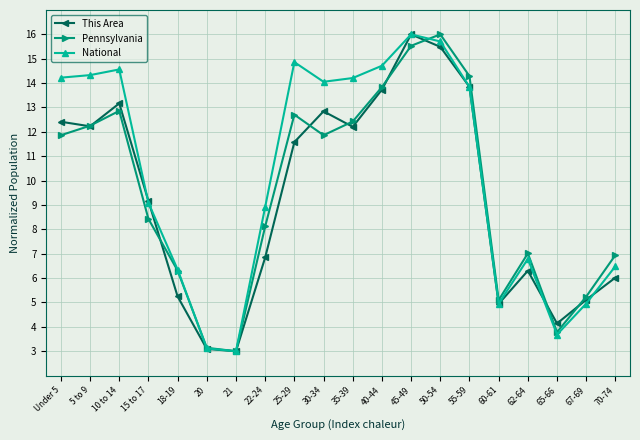

True or false: This Area has more than 1 points higher than both neighbors.

True